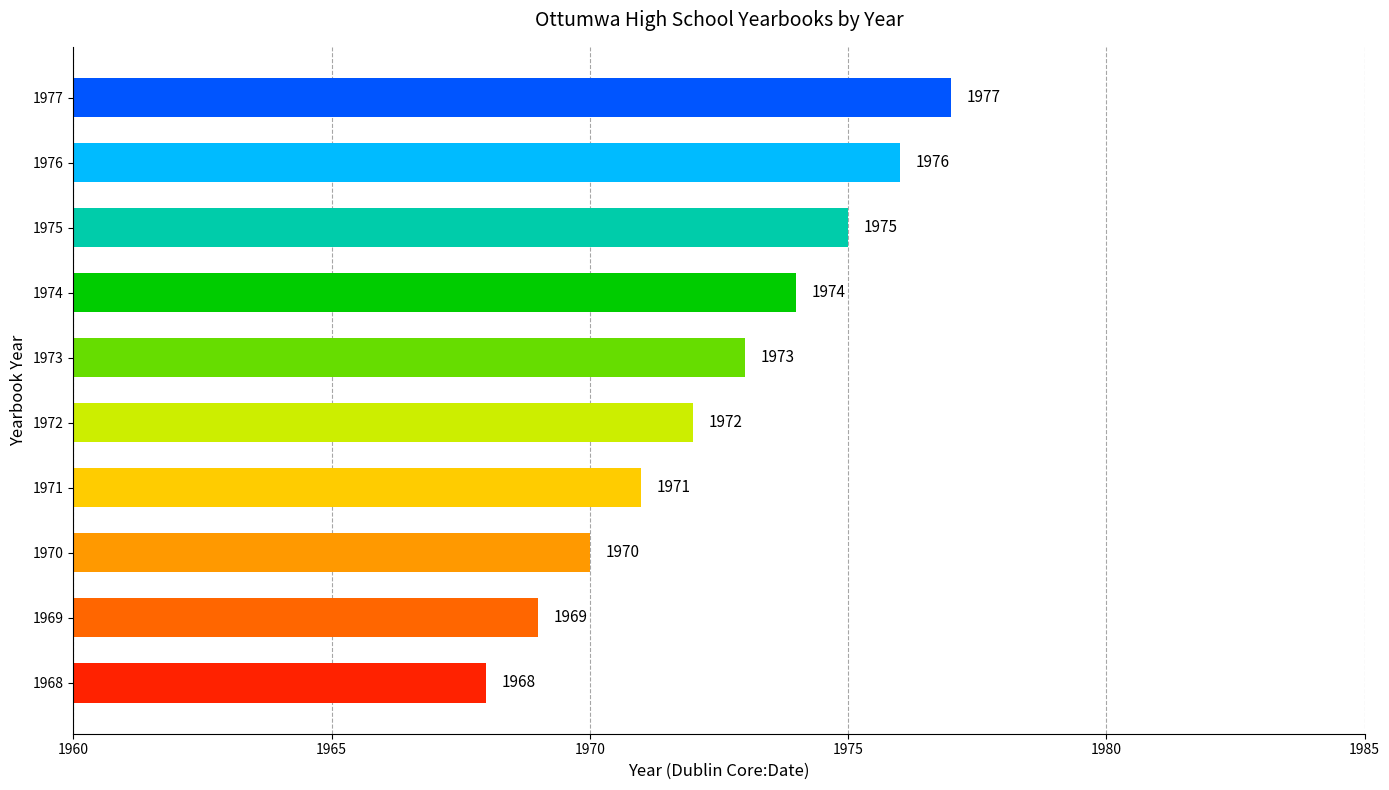

Reading top to bottom, what are all the values shown in this chart?

1977	1976	1975	1974	1973	1972	1971	1970	1969	1968